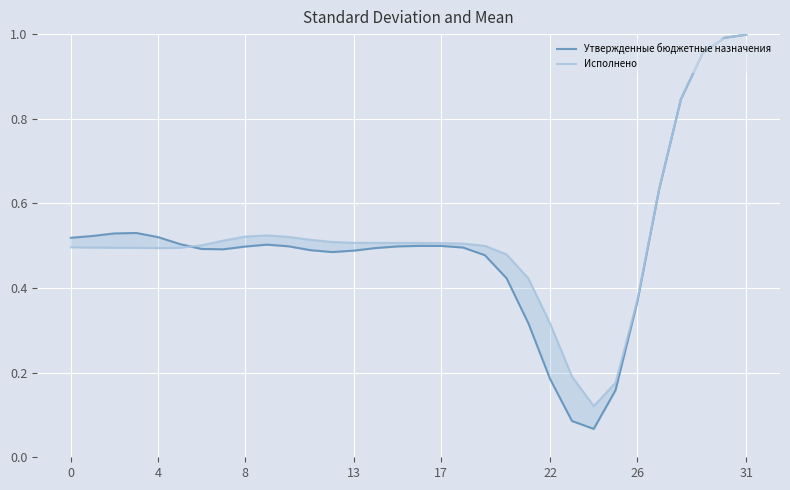

What is the difference between the maximum and minimum values in the Утвержденные бюджетные назначения series?

0.9